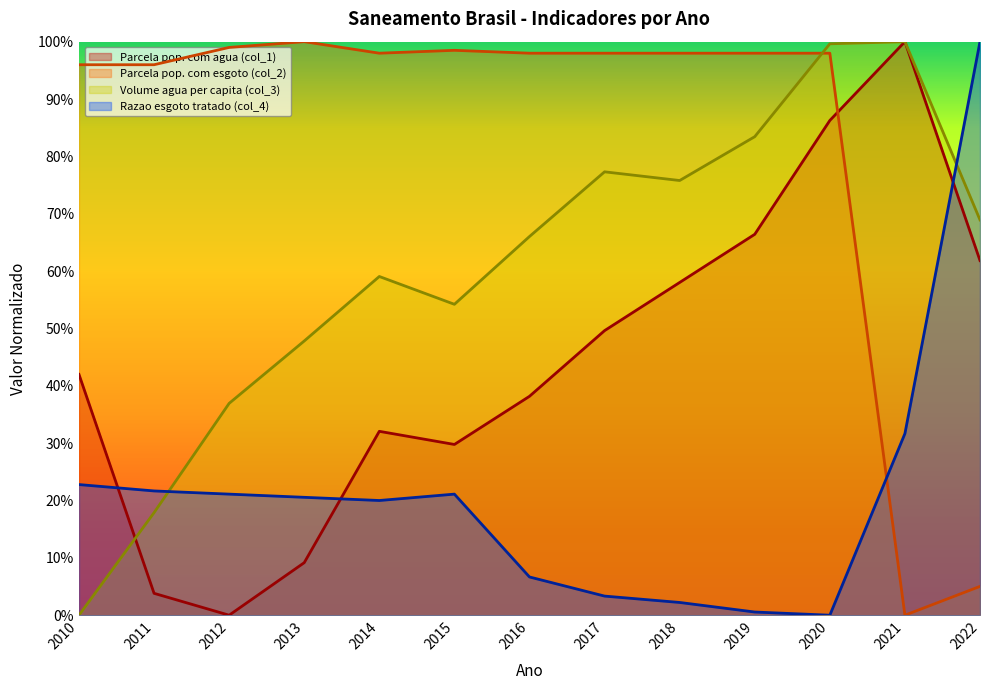

Reading left to right, what are all the values shown in this chart?

Parcela pop. com agua (col_1): 0.4	0.0	0.0	0.1	0.3	0.3	0.4	0.5	0.6	0.7	0.9	1.0	0.6
Parcela pop. com esgoto (col_2): 1.0	1.0	1.0	1.0	1.0	1.0	1.0	1.0	1.0	1.0	1.0	0.0	0.1
Volume agua per capita (col_3): 0.0	0.2	0.4	0.5	0.6	0.5	0.7	0.8	0.8	0.8	1.0	1.0	0.7
Razao esgoto tratado (col_4): 0.2	0.2	0.2	0.2	0.2	0.2	0.1	0.0	0.0	0.0	0.0	0.3	1.0